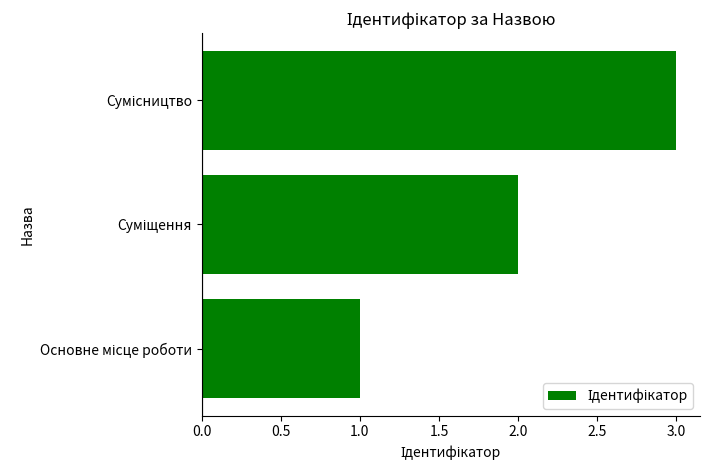

What is the greatest value displayed?

3